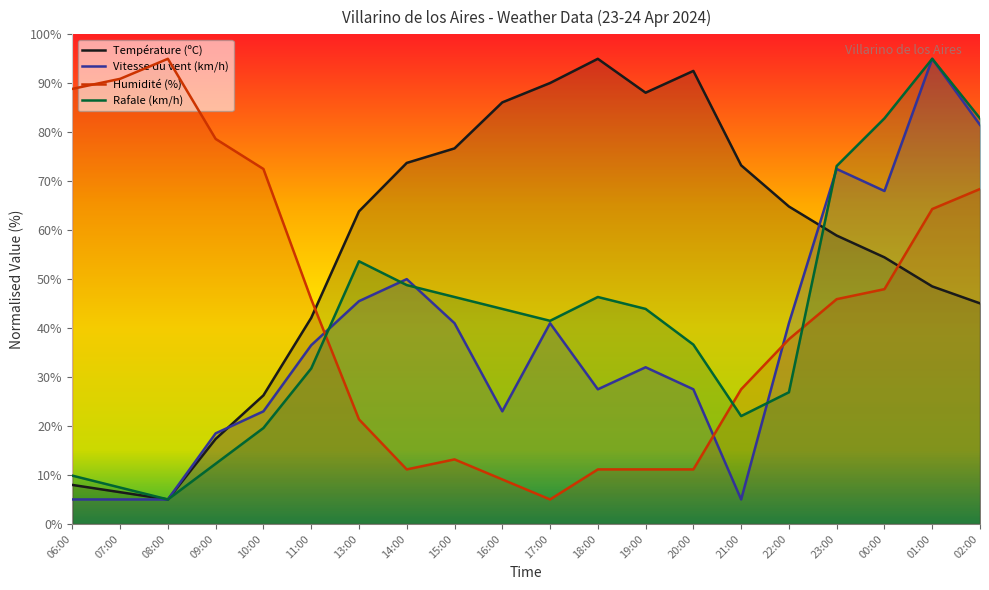

What position from the left is 18:00?

12